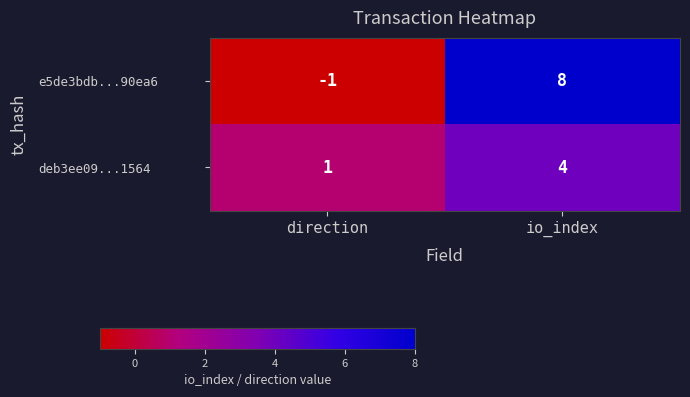

Reading left to right, list all the values displayed in this chart.

e5de3bdb...90ea6: direction=-1	io_index=8
deb3ee09...1564: direction=1	io_index=4